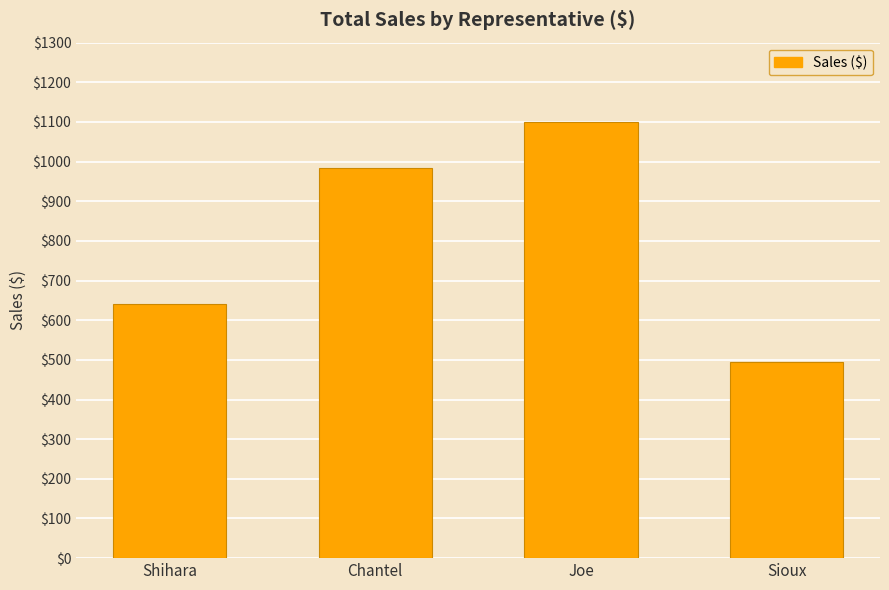

List the labels in order of value, largest first.

Joe, Chantel, Shihara, Sioux